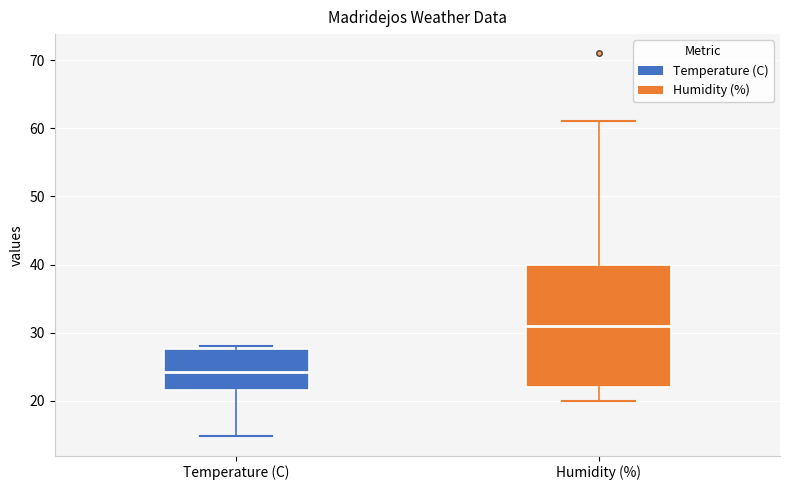

Which box has the lowest median line?

Temperature (C)